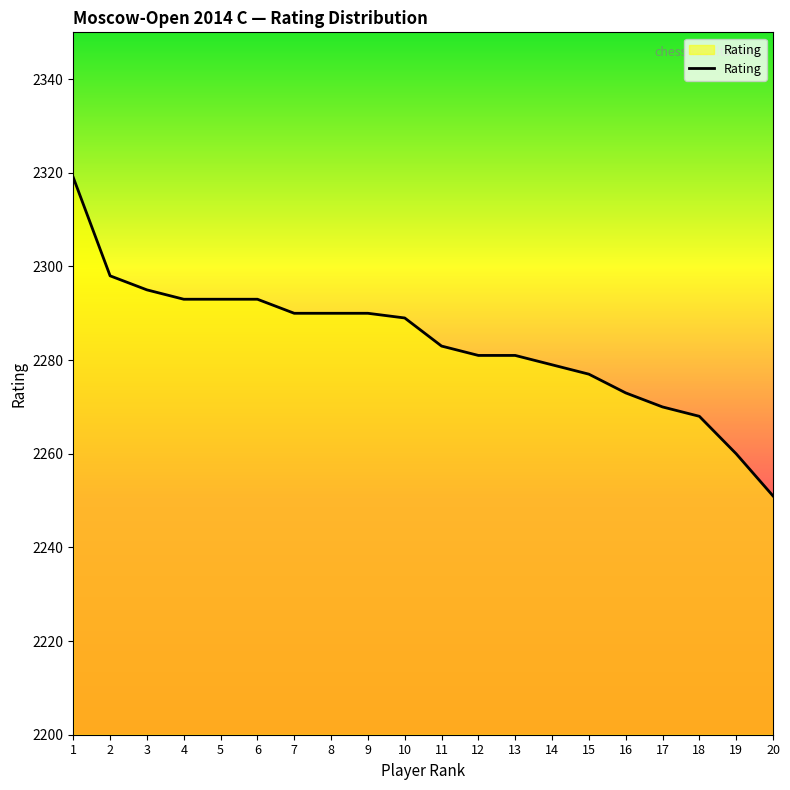

Reading left to right, what are all the values shown in this chart?

2319	2298	2295	2293	2293	2293	2290	2290	2290	2289	2283	2281	2281	2279	2277	2273	2270	2268	2260	2251